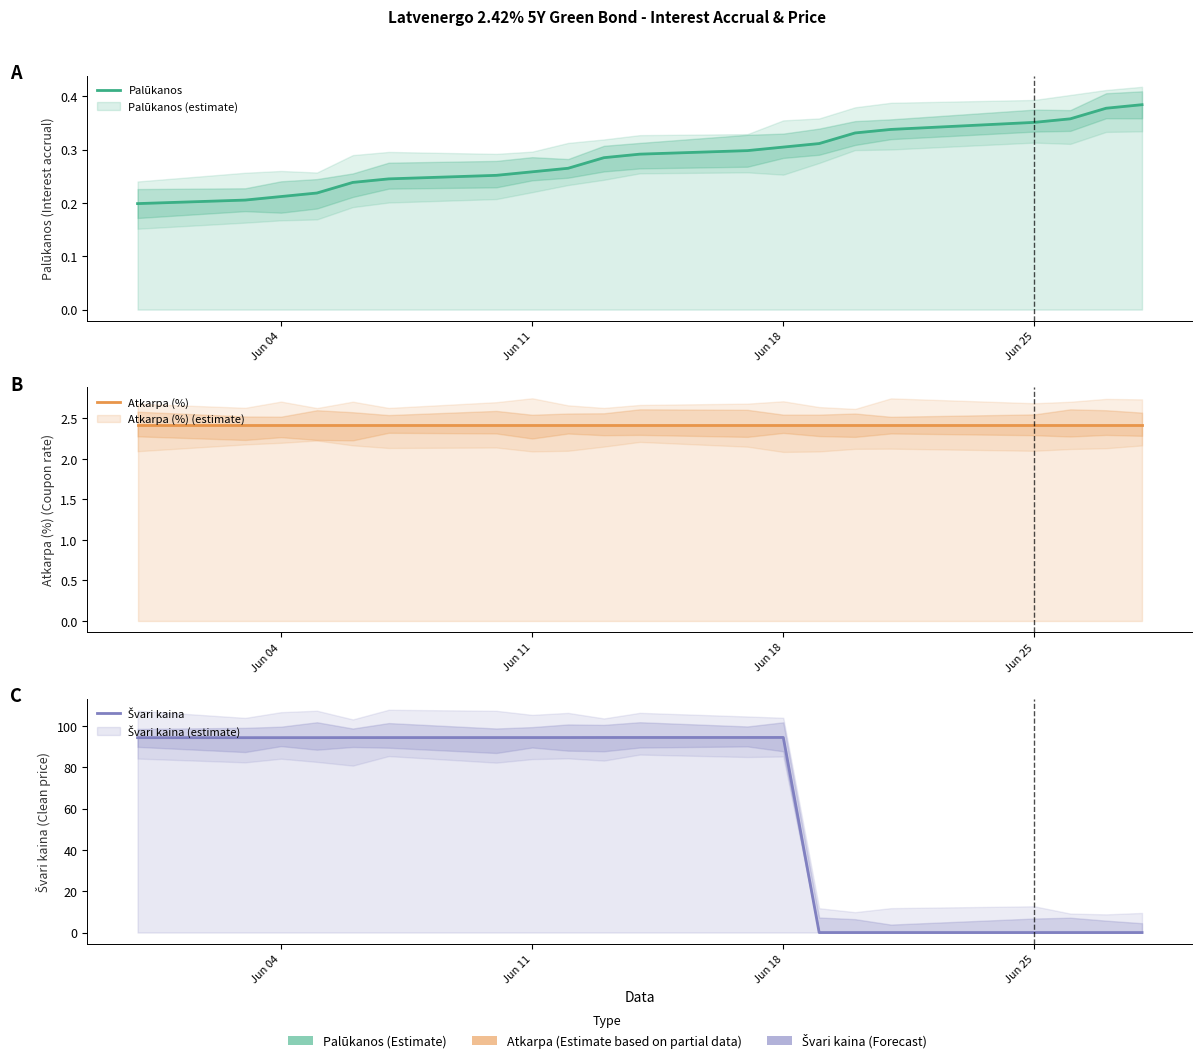

The value of Švari kaina at 9 is 126.1. True or false?

False